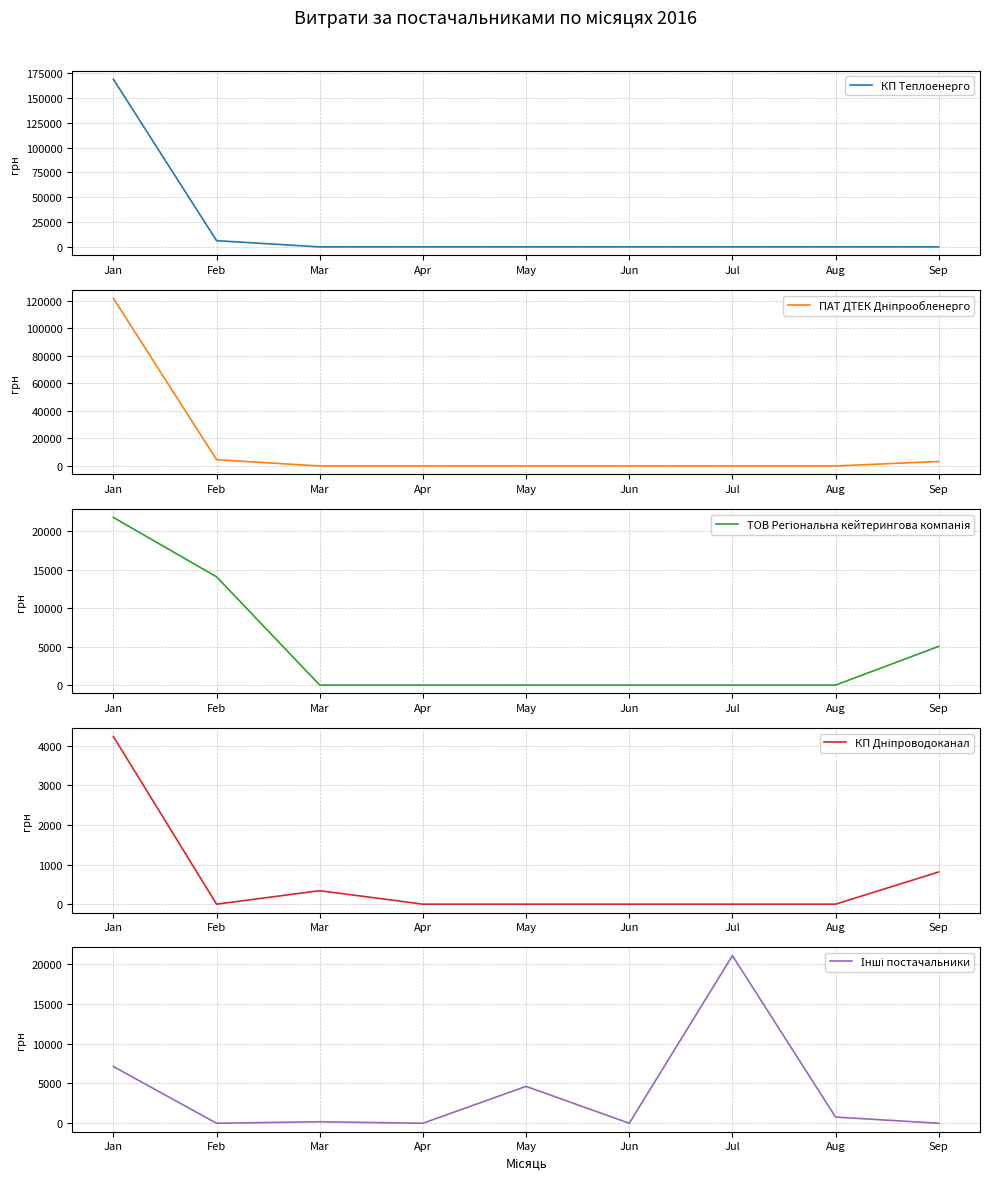

Between Sep and Feb, which is larger?

Feb